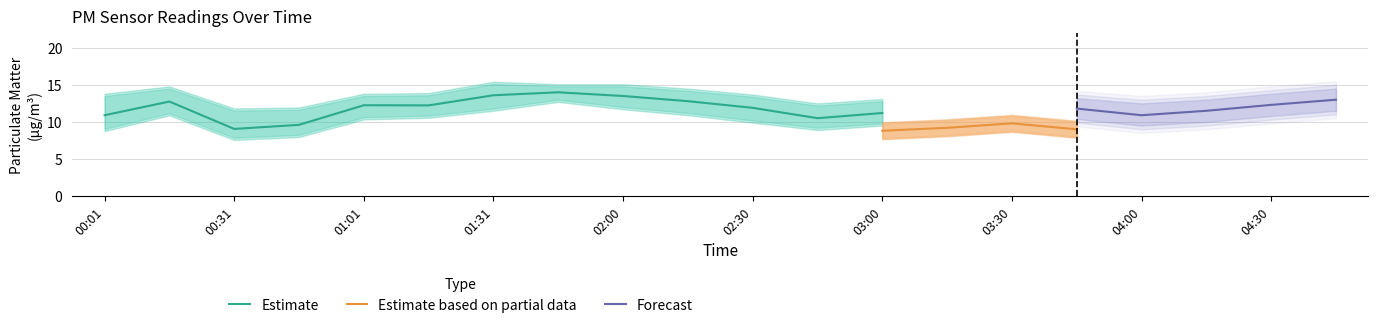

The value of Estimate at 01:31 is 13.6. True or false?

True